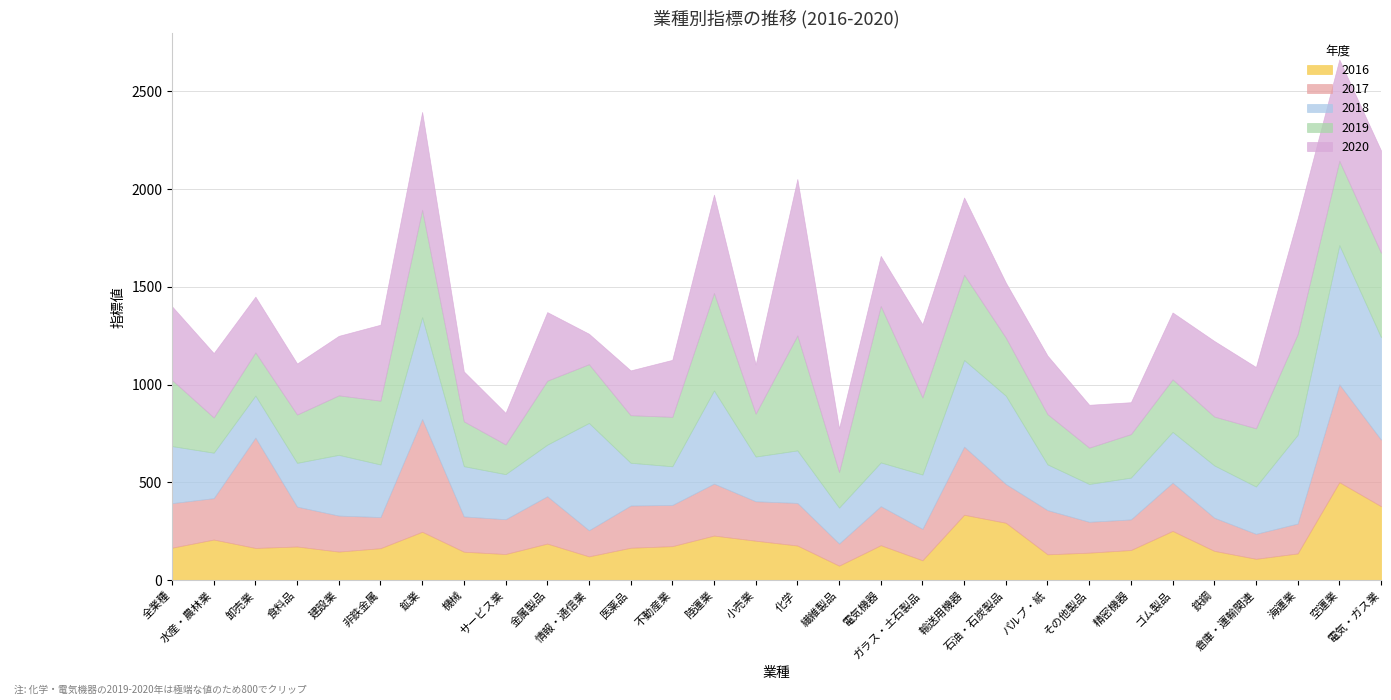

What are all the series names shown in the legend?

2016, 2017, 2018, 2019, 2020